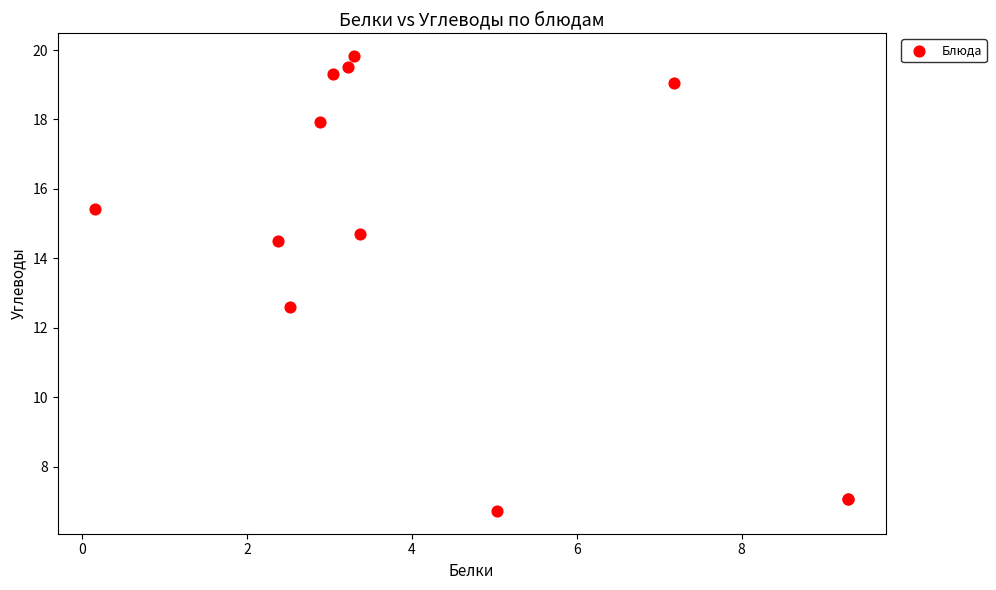

What Y value in the scatter plot is closest to 13?

12.6